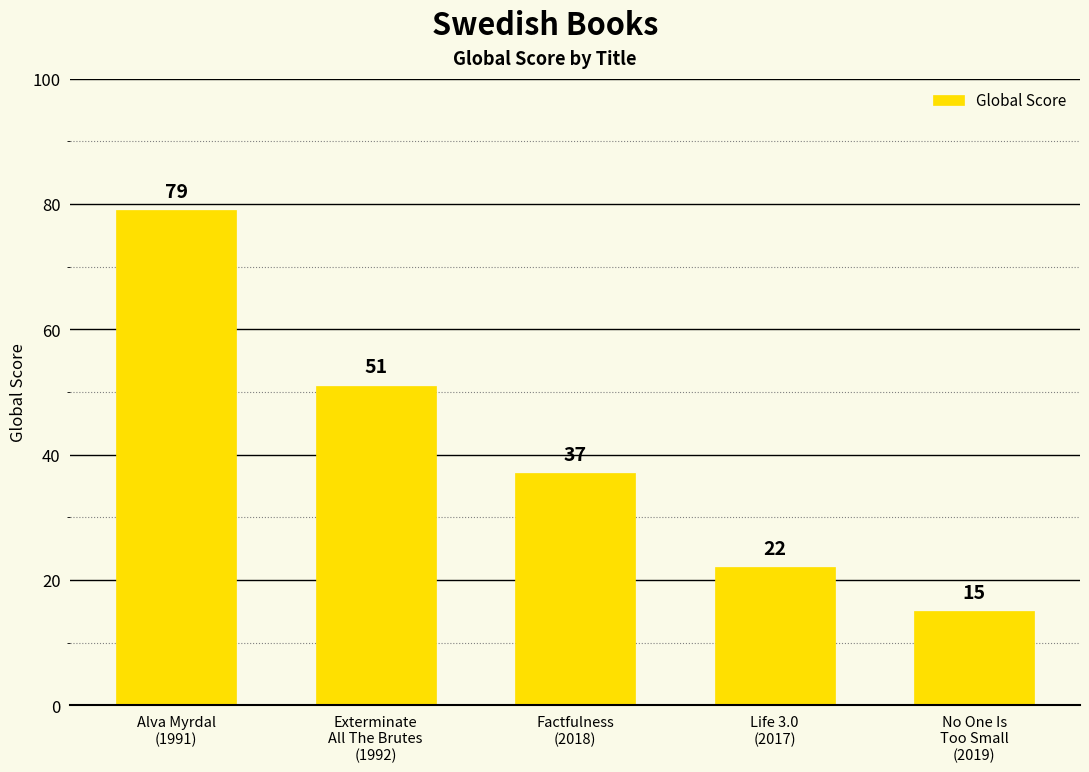

The value at Alva Myrdal
(1991) is 79. True or false?

True